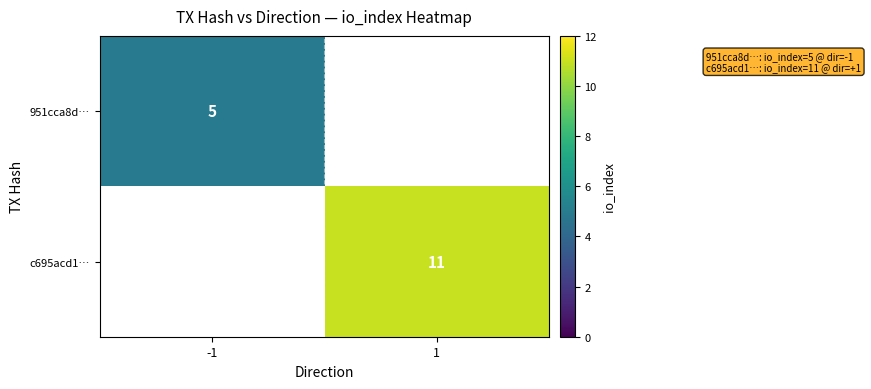

The value of c695acd1… at 1 is 16. True or false?

False